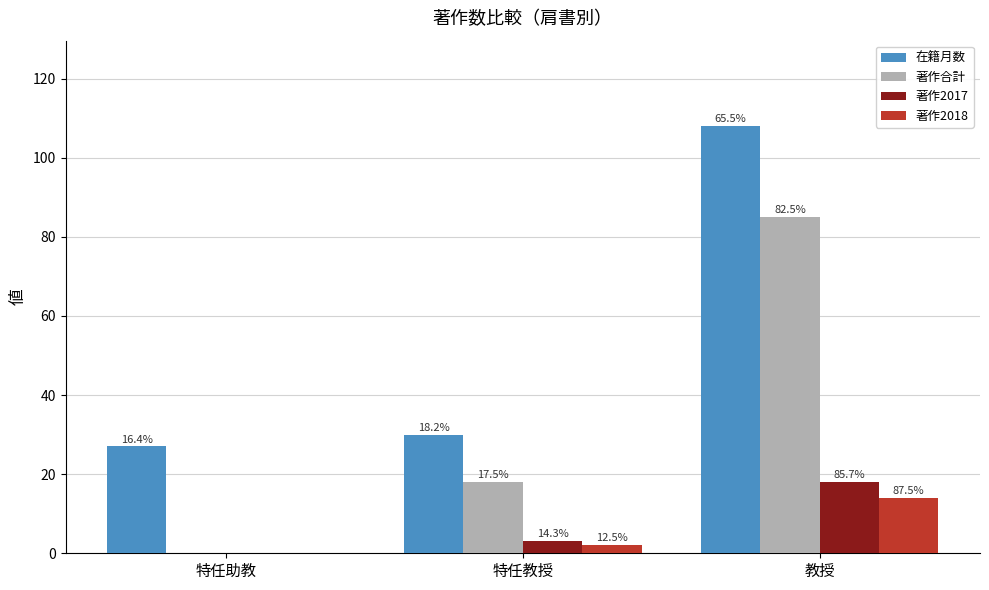

How many groups of bars are there?

3